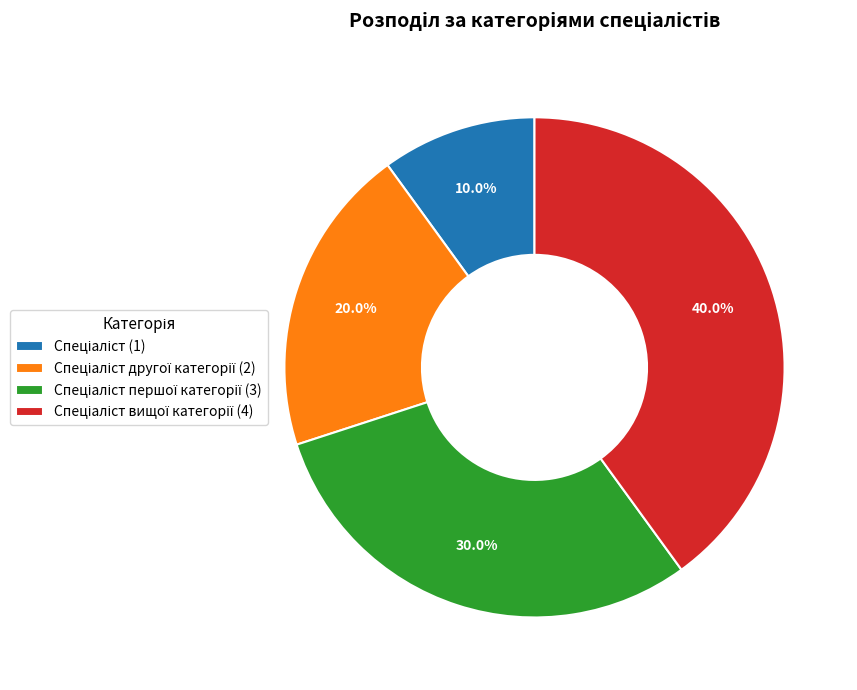

Is there any slice that represents more than half of the pie?

No